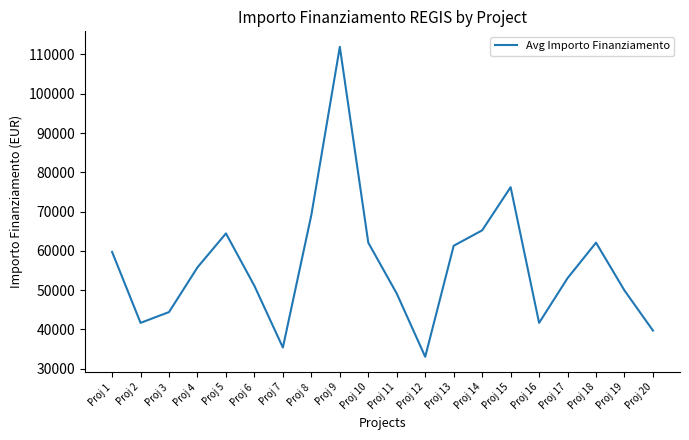

What is the approximate value at Proj 5?

64419.8